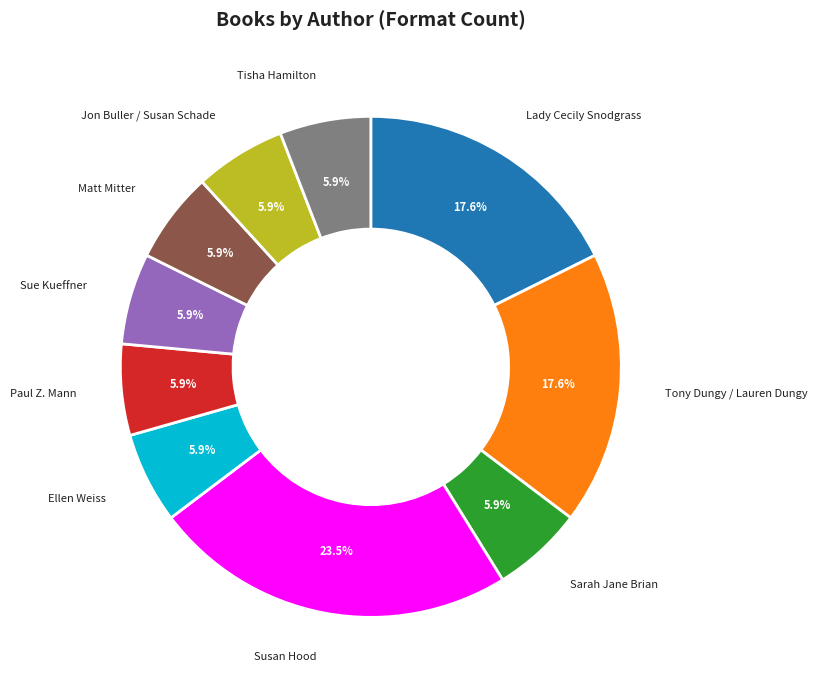

To the nearest percent, what is the difference between the largest and smallest slice percentages?

18%